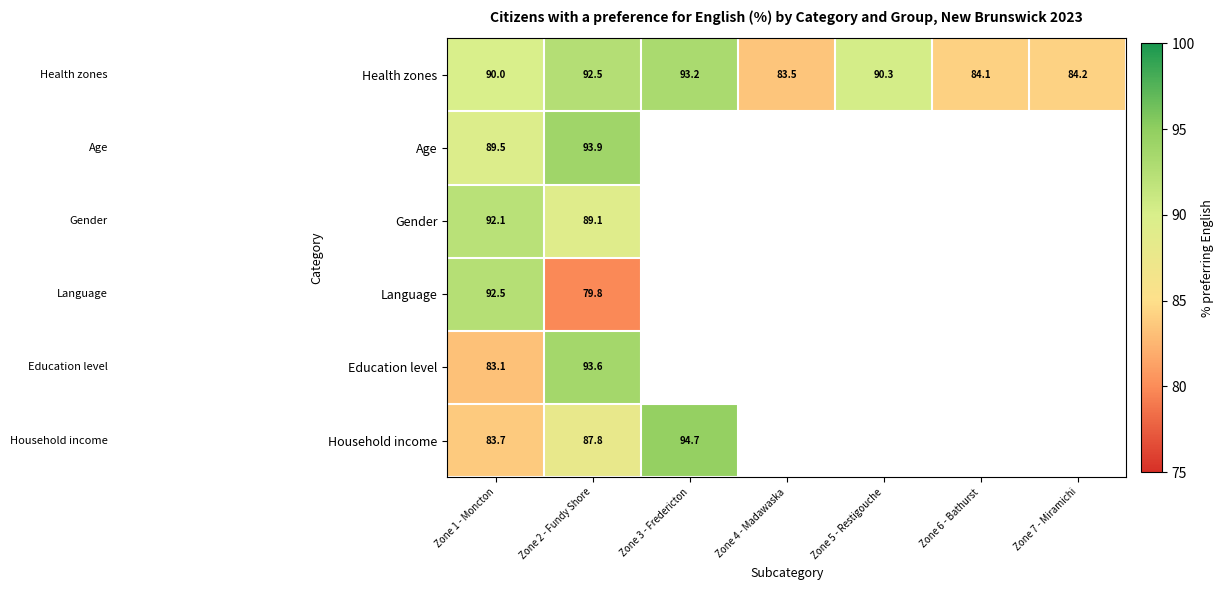

Between Zone 4 - Madawaska and Zone 1 - Moncton, which is larger?

Zone 1 - Moncton